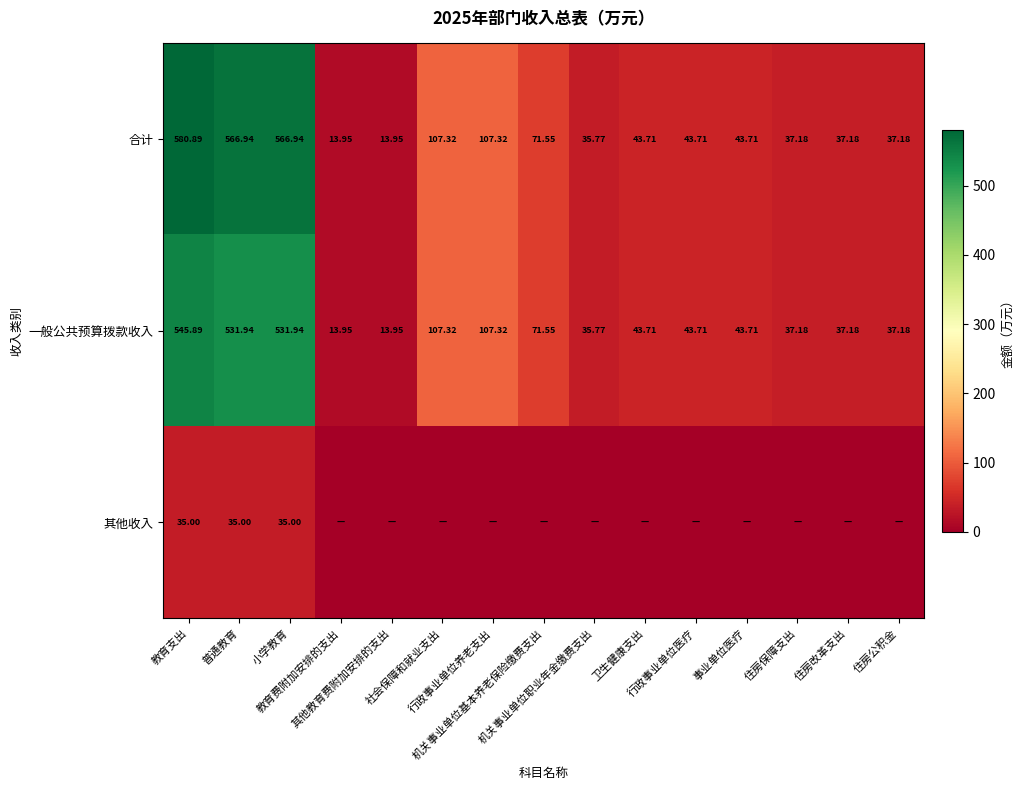

Is it true that 一般公共预算拨款收入 equals 3.0 at 教育费附加安排的支出?

False